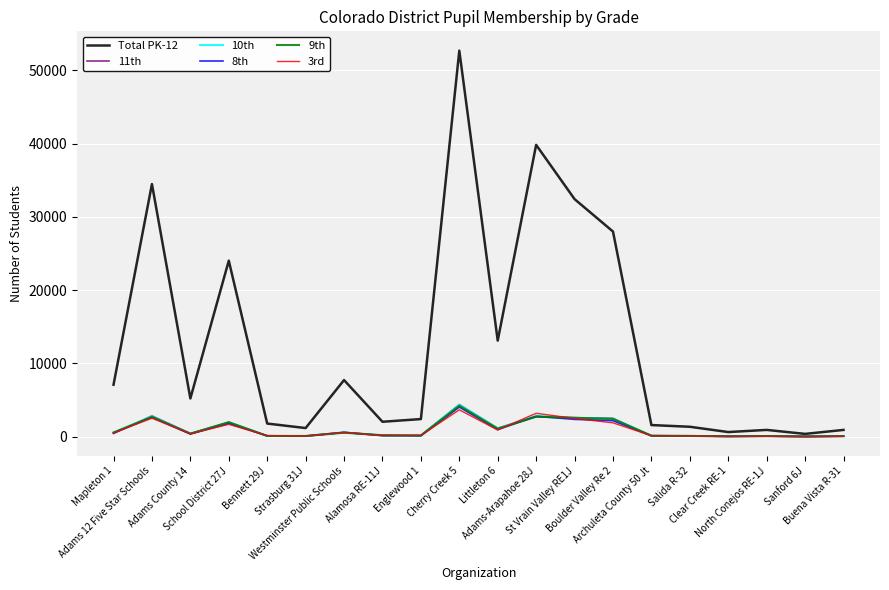

What are all the series names shown in the legend?

Total PK-12, 11th, 10th, 8th, 9th, 3rd